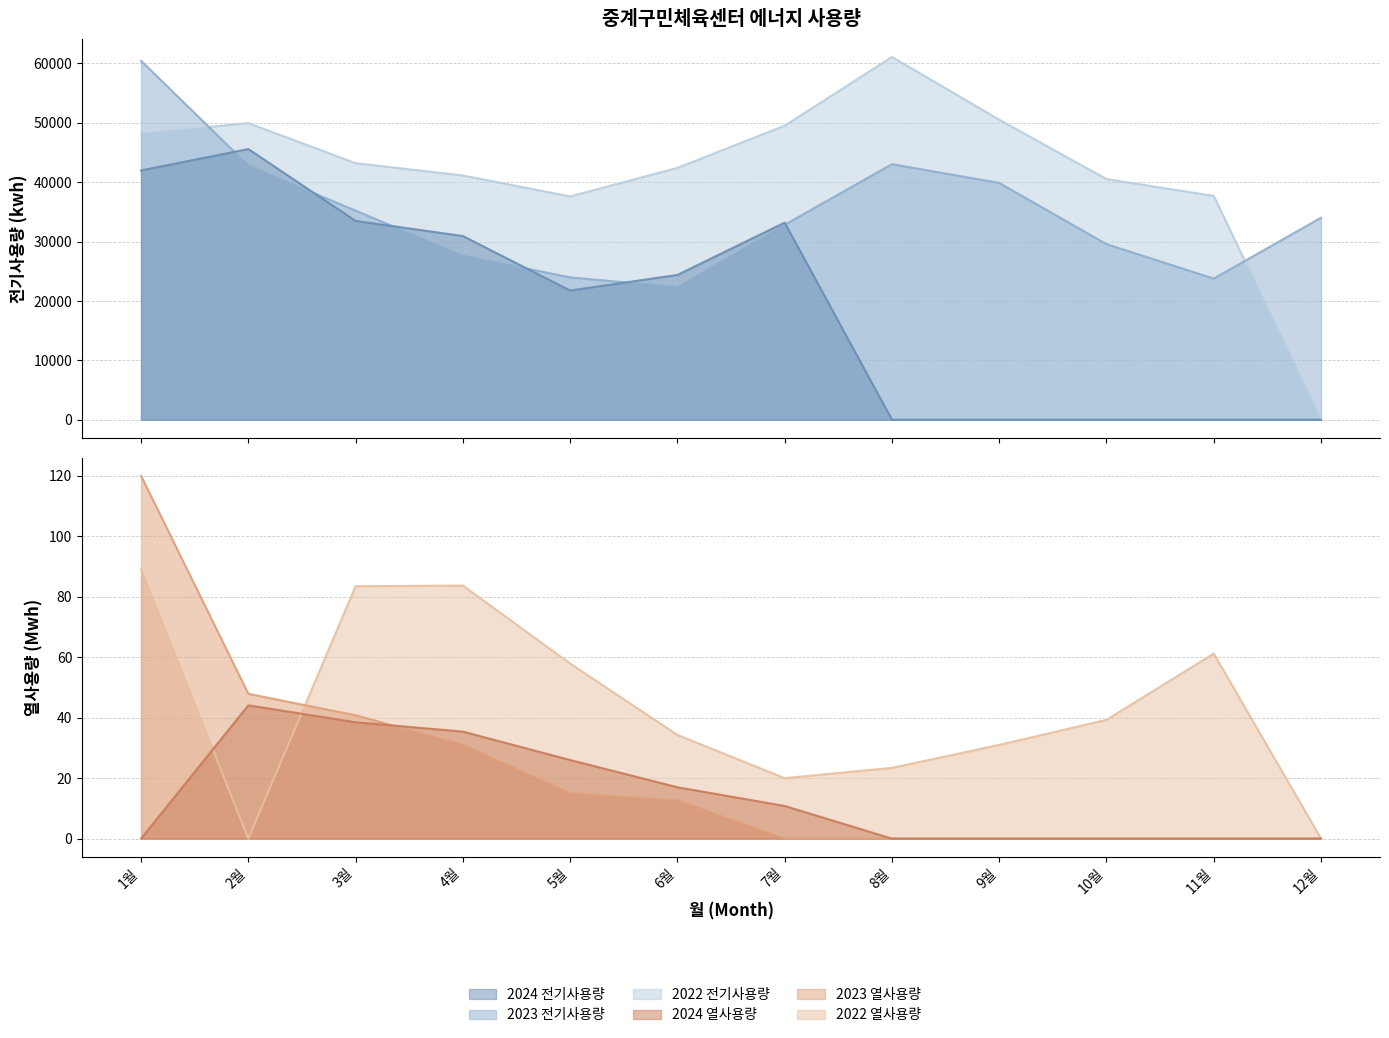

Reading left to right, extract all data points from this chart.

2024 전기사용량 (kwh): 1월=41987.0	2월=45590.0	3월=33483.0	4월=30935.0	5월=21758.0	6월=24386.0	7월=33199.0	8월=0.0	9월=0.0	10월=0.0	11월=0.0	12월=0.0
2023 전기사용량 (kwh): 1월=60444.0	2월=42819.0	3월=35212.0	4월=27637.0	5월=23976.0	6월=22328.0	7월=32836.0	8월=43038.0	9월=39880.0	10월=29574.0	11월=23771.0	12월=34020.0
2022 전기사용량 (kwh): 1월=48179.0	2월=49954.0	3월=43207.0	4월=41137.0	5월=37602.0	6월=42419.0	7월=49519.0	8월=61092.0	9월=50530.0	10월=40529.0	11월=37696.0	12월=0.0
2024 열사용량 (Mwh): 1월=0.0	2월=44.1	3월=38.5	4월=35.4	5월=26.0	6월=17.0	7월=10.8	8월=0.0	9월=0.0	10월=0.0	11월=0.0	12월=0.0
2023 열사용량 (Mwh): 1월=120.0	2월=47.9	3월=40.8	4월=31.0	5월=15.0	6월=12.6	7월=0.0	8월=0.0	9월=0.0	10월=0.0	11월=0.0	12월=0.0
2022 열사용량 (Mwh): 1월=89.1	2월=0.0	3월=83.5	4월=83.7	5월=57.9	6월=34.3	7월=20.0	8월=23.4	9월=31.0	10월=39.3	11월=61.2	12월=0.0